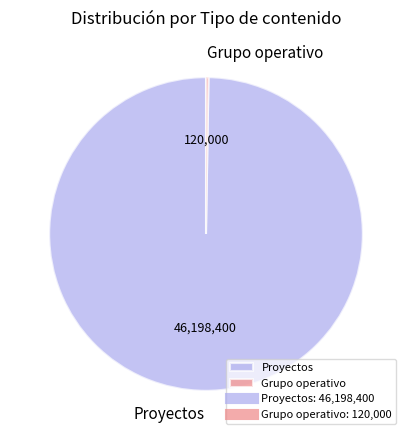

Does Proyectos account for over 50% of the chart?

Yes